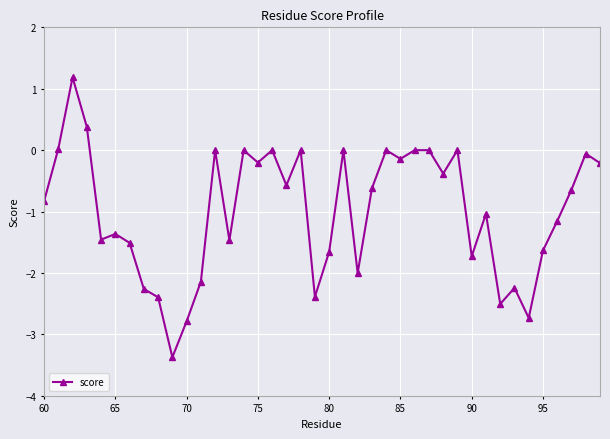

Does the chart have visible grid lines?

Yes